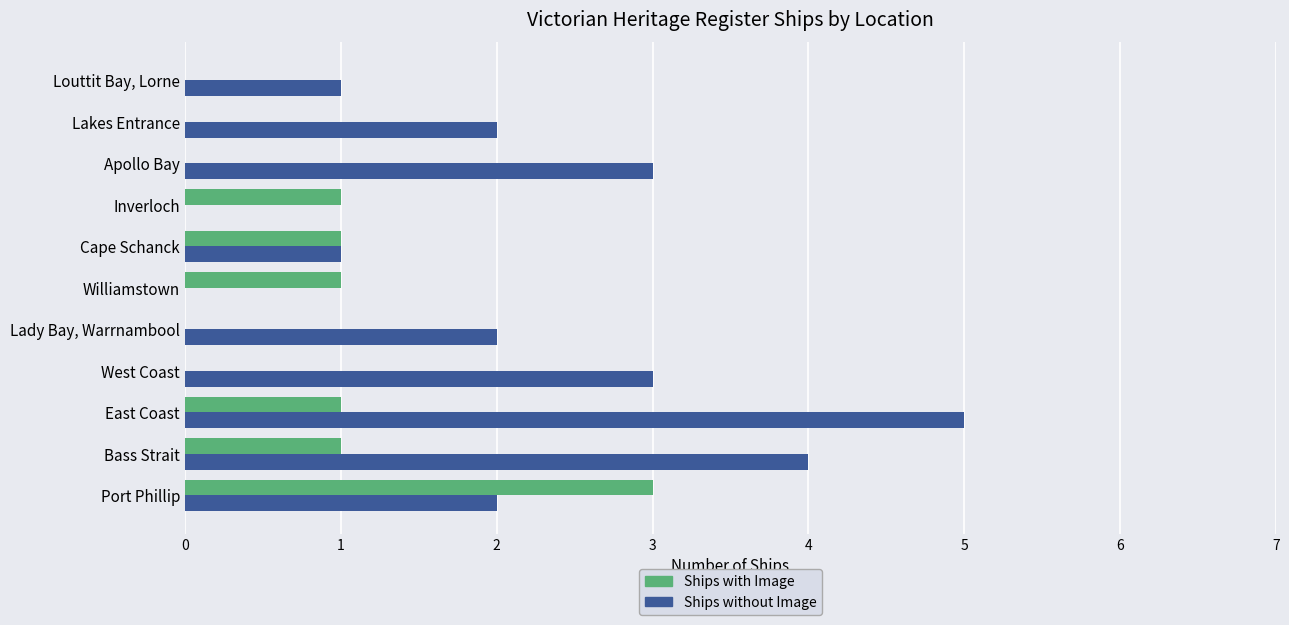

Is it true that Ships without Image equals 0 at Williamstown?

True